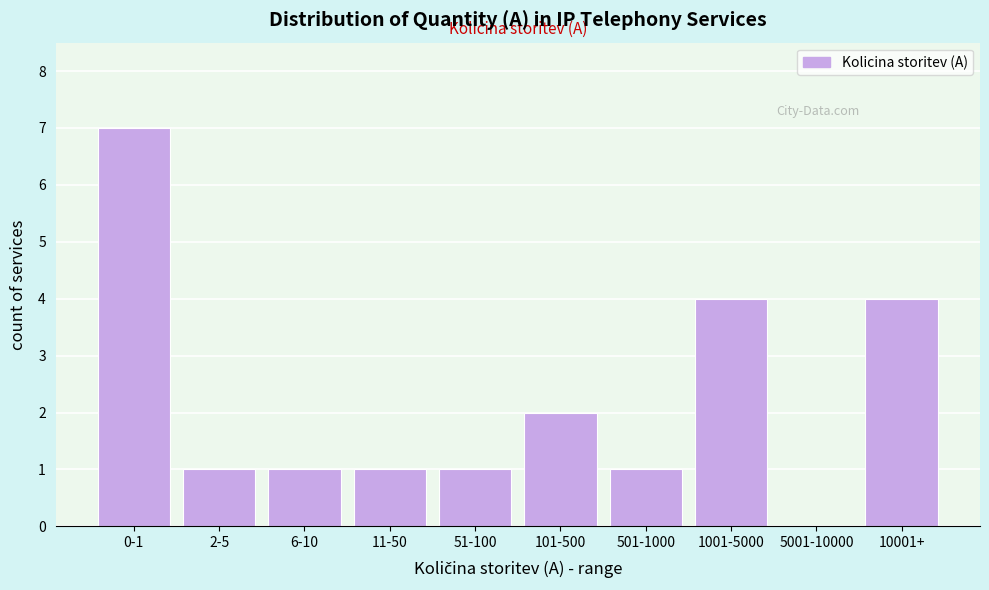

Reading left to right, transcribe all the data shown in this chart.

0-1=7	2-5=1	6-10=1	11-50=1	51-100=1	101-500=2	501-1000=1	1001-5000=4	5001-10000=0	10001+=4